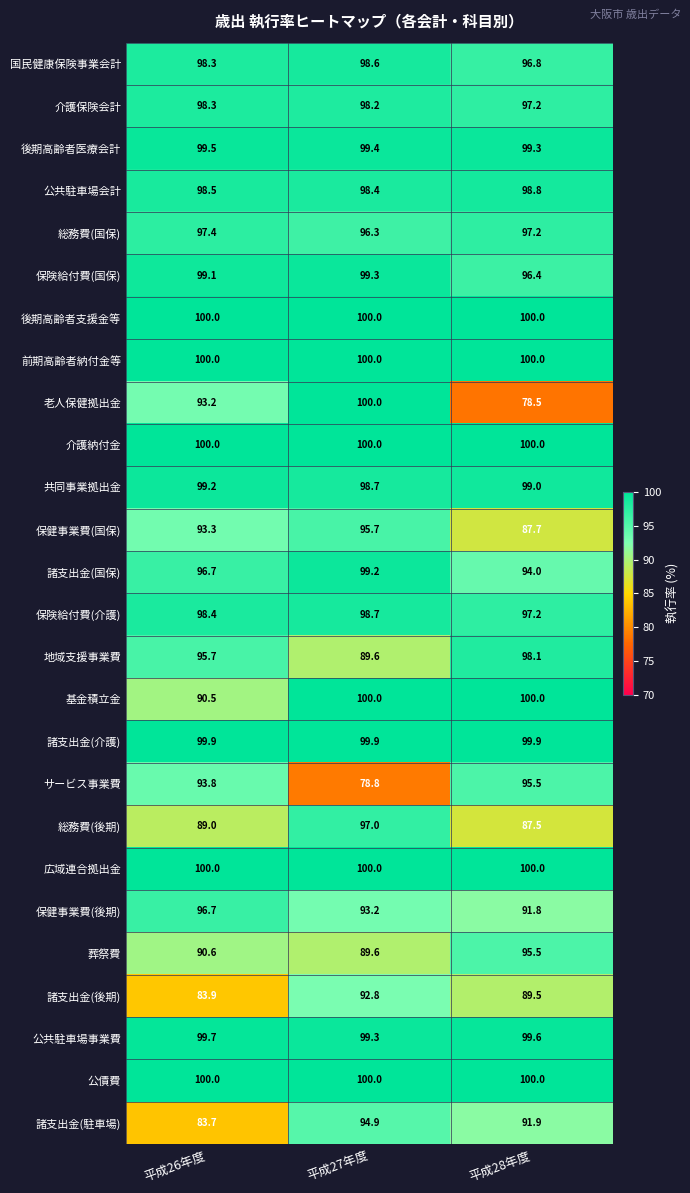

The 総務費(国保) series shows 97.2 at 平成28年度. True or false?

True